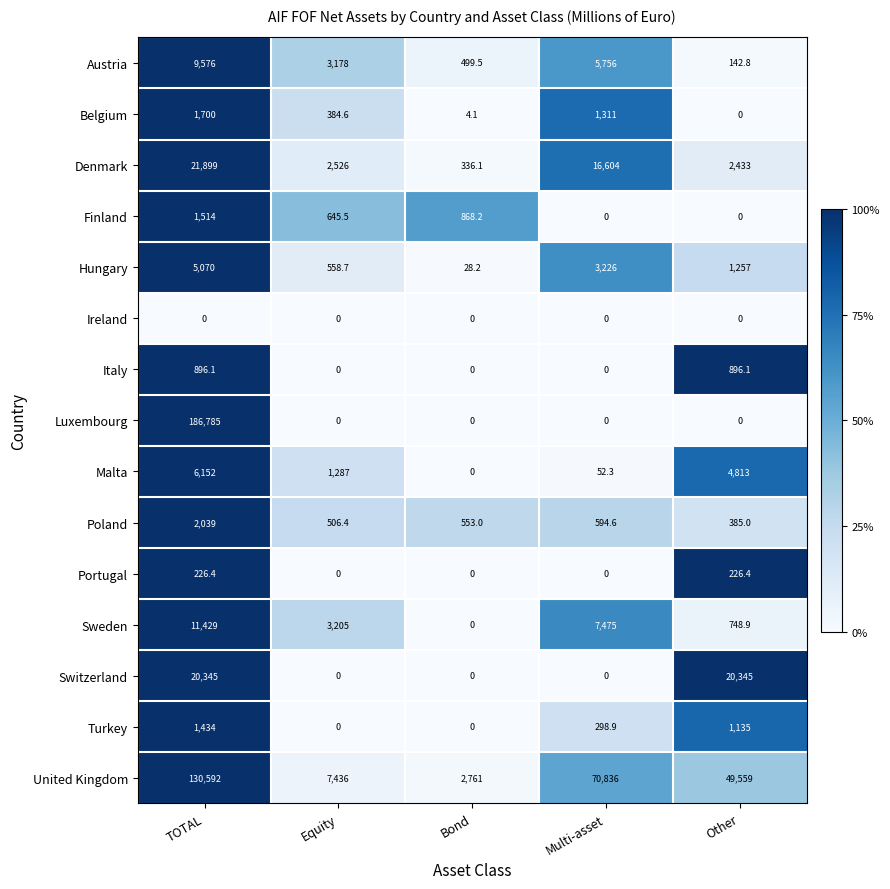

What is the difference between the highest and lowest values at TOTAL?

186785.0